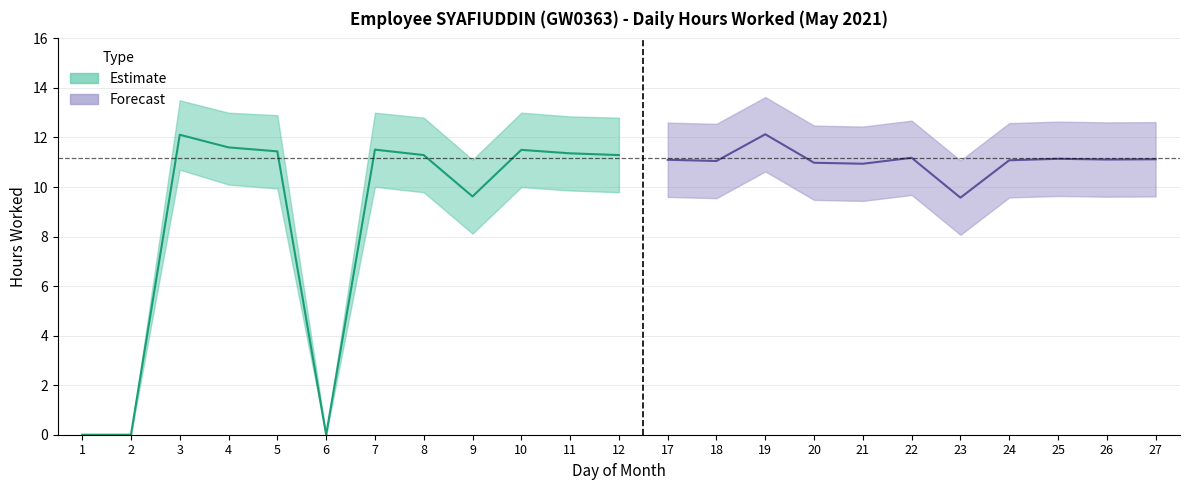

Between 23 and 19, which is larger?

19